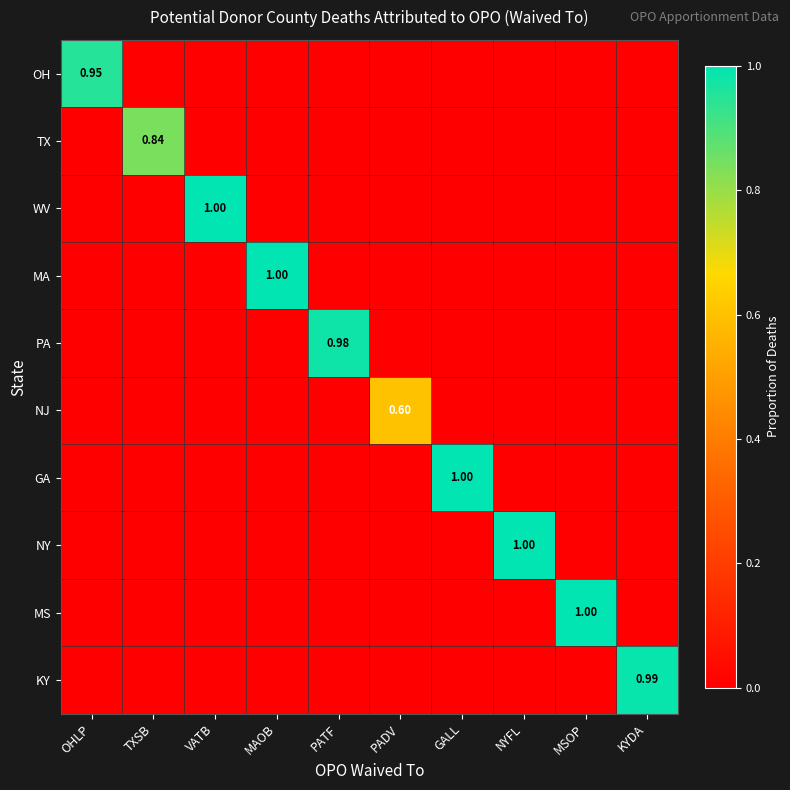

At which label does GA reach its peak?

GALL